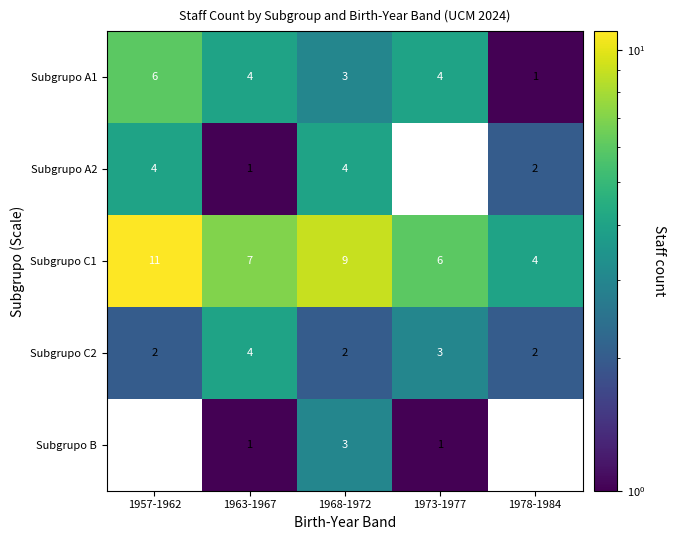

The value of Subgrupo C1 at 1968-1972 is 4.0. True or false?

False